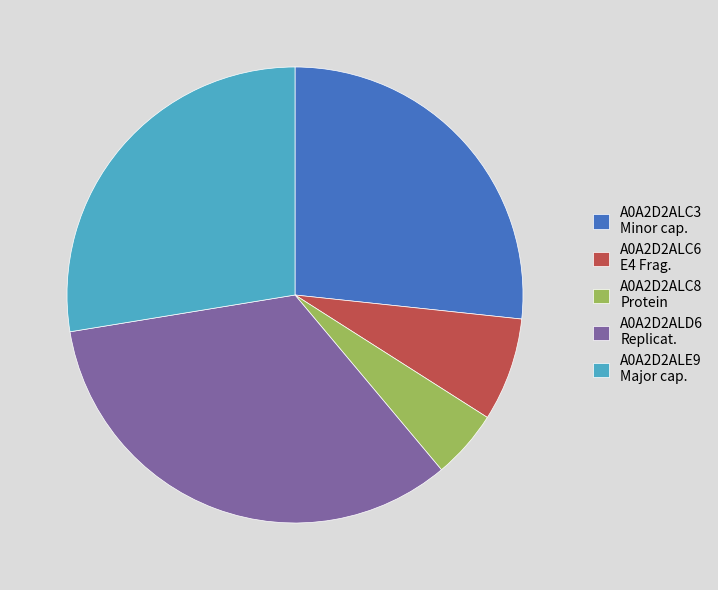

Which category has the smallest portion of the pie?

A0A2D2ALC8 Protein